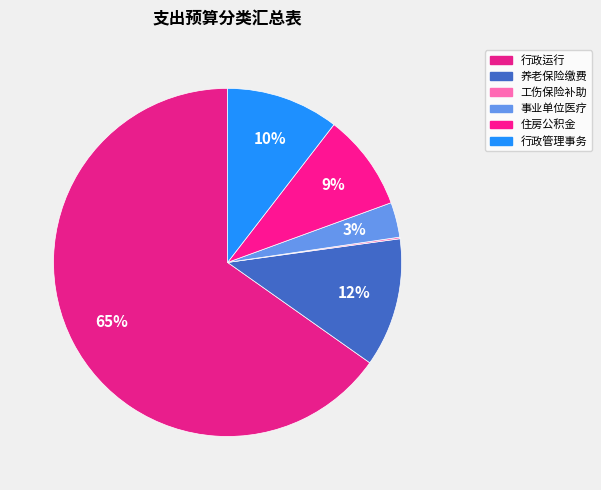

To the nearest percent, what is the difference between the largest and smallest slice percentages?

65%